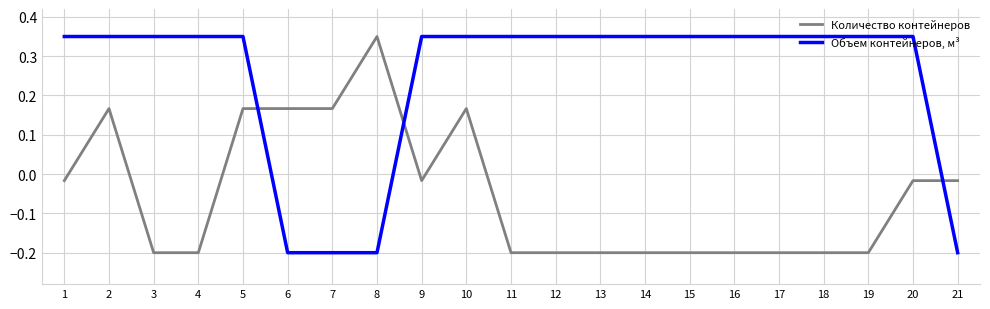

Which series changed the most between 7 and 18?

Объем контейнеров, м³